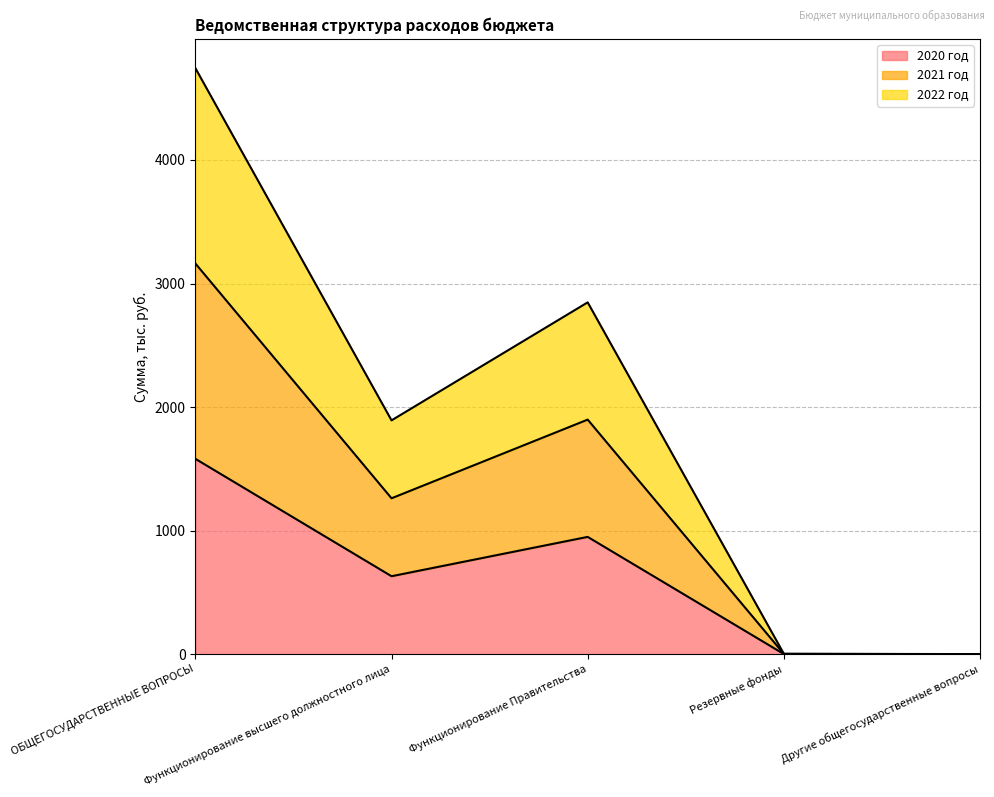

True or false: 2021 год and 2022 год cross at least once.

False